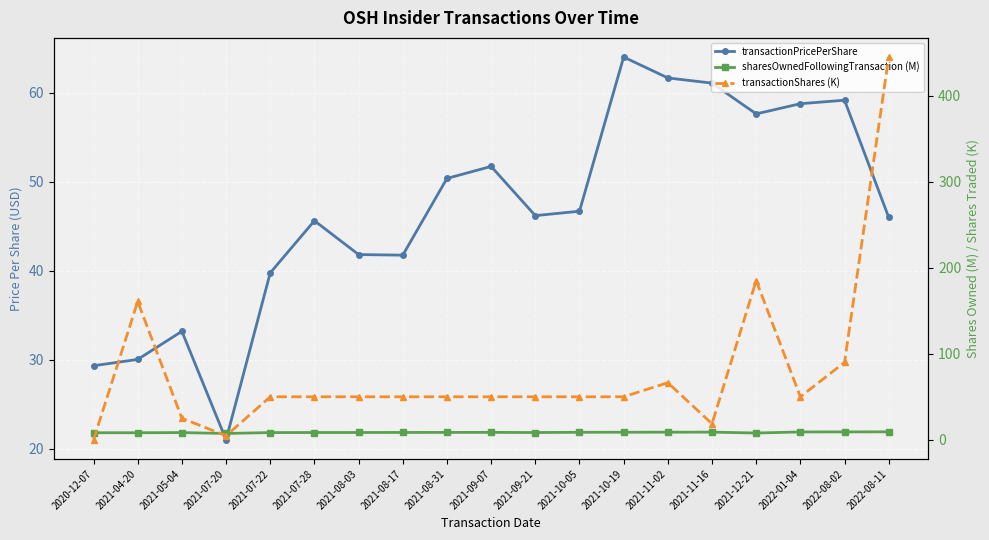

Rank the series by their maximum value, from lowest to highest.

sharesOwnedFollowingTransaction (M), transactionPricePerShare, transactionShares (K)